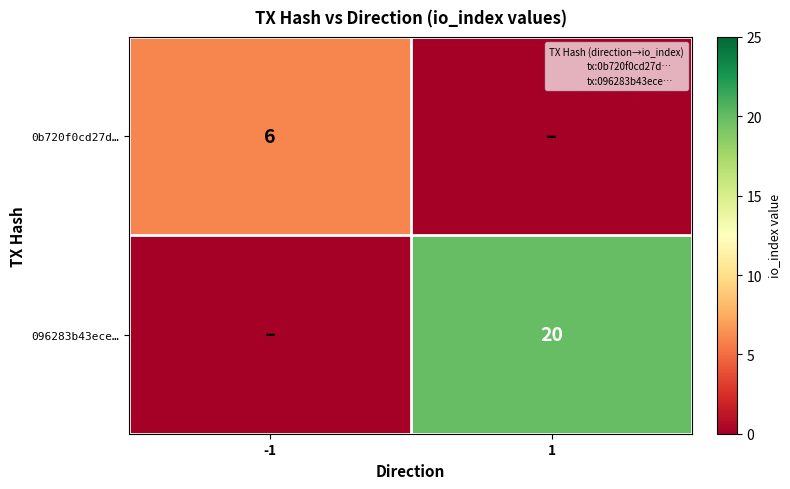

Is the value of 096283b43ece… at -1 greater than the value of 0b720f0cd27d… at 1?

No